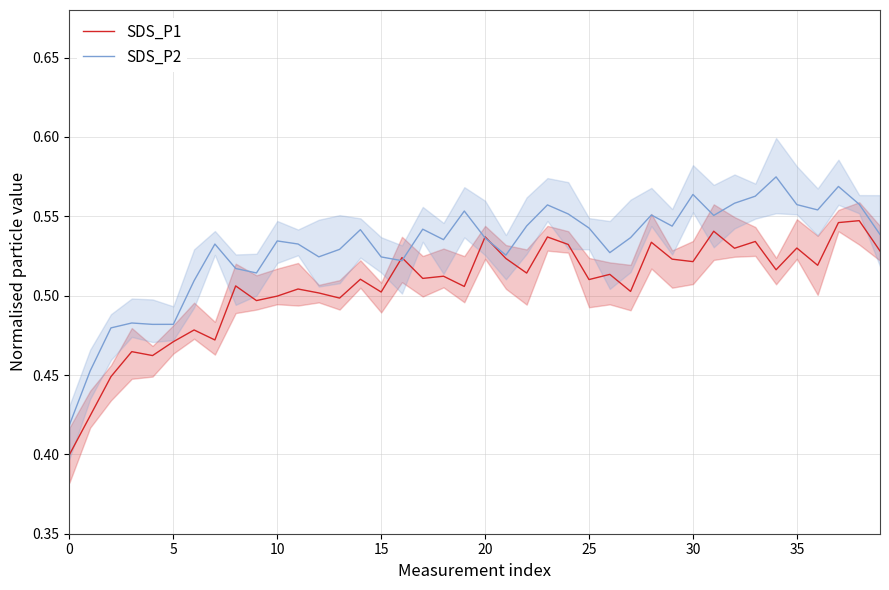

True or false: SDS_P2 has a value of 0.8 at 29.

False